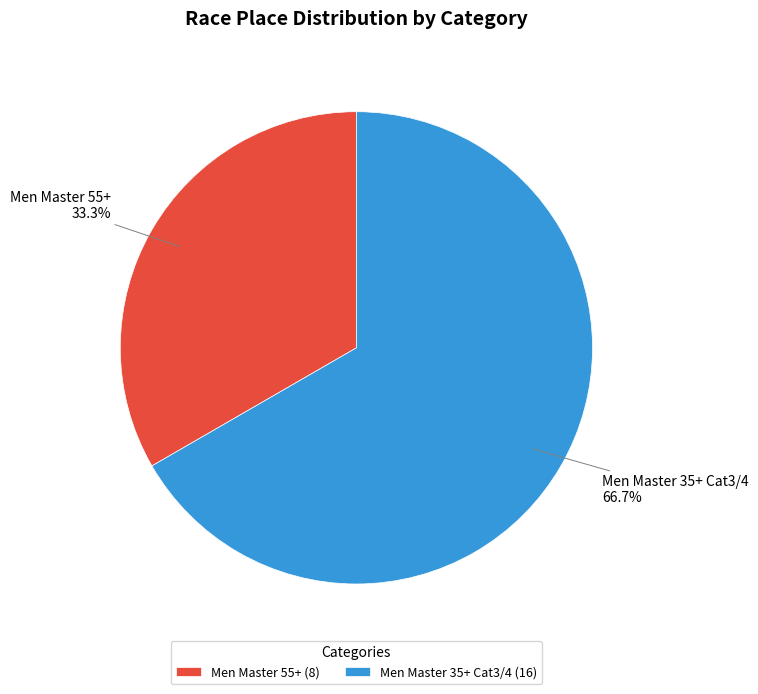

To the nearest percent, what percentage of the pie is Men Master 35+ Cat3/4?

67%